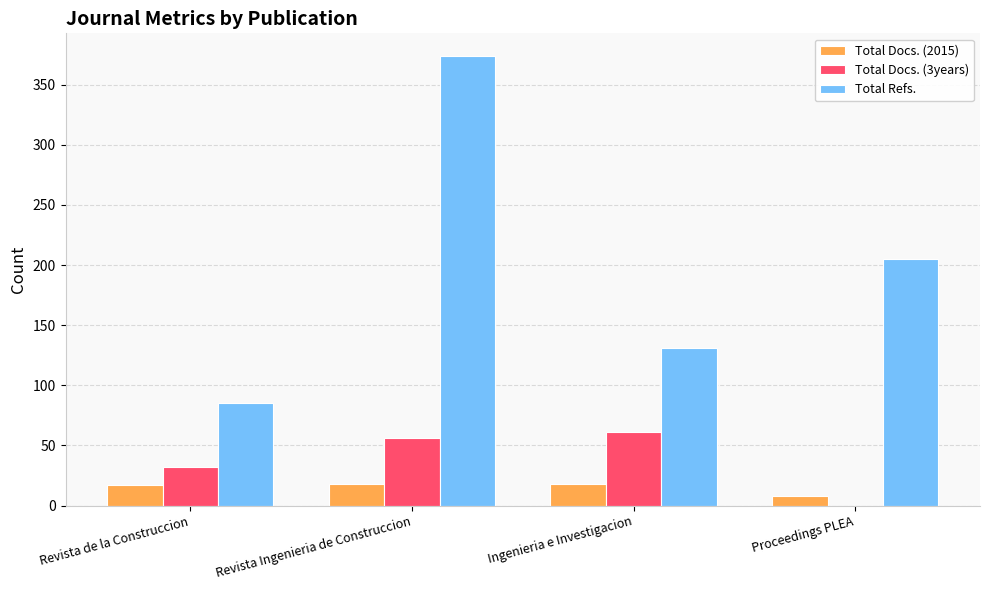

Read the Total Docs. (3years) value at Revista de la Construccion, to the nearest 5.

30